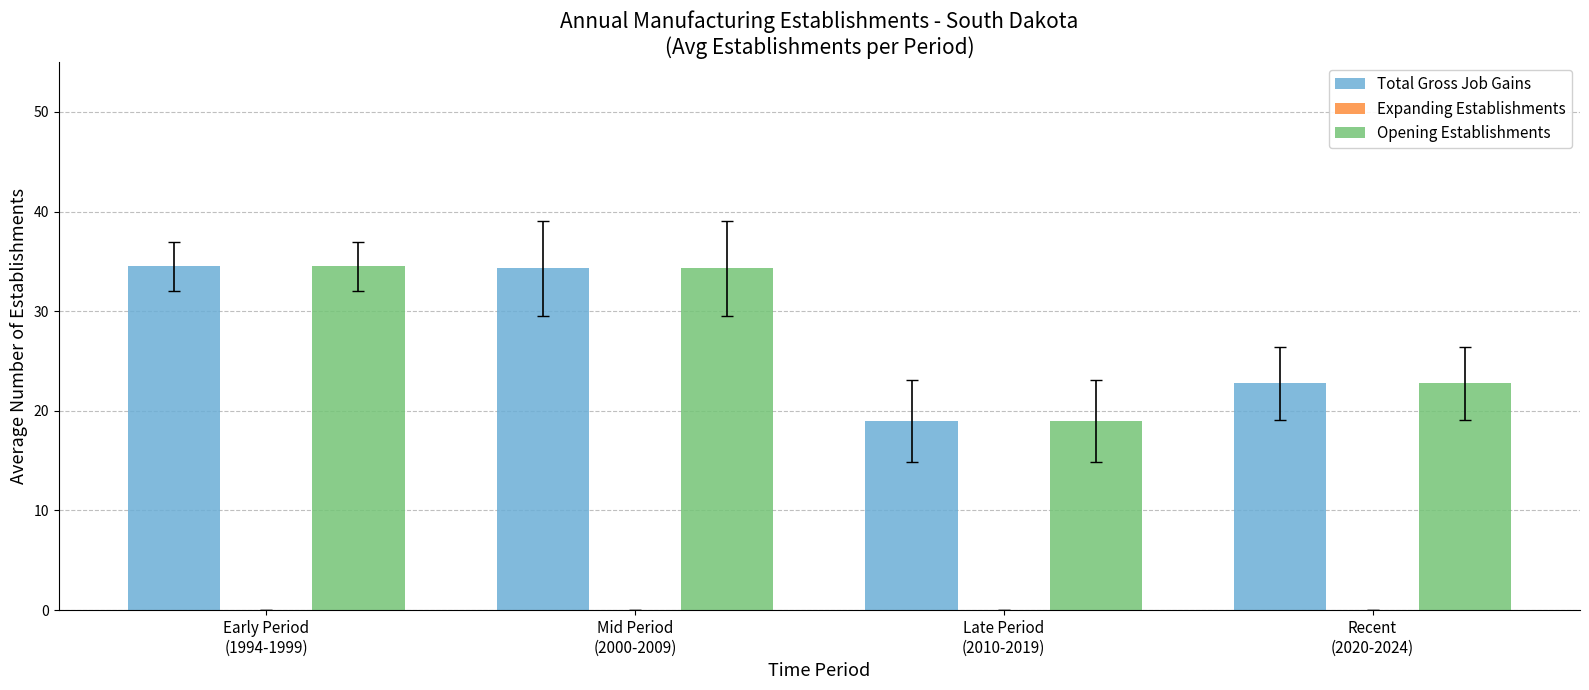

What is the difference between the maximum and minimum values in the Total Gross Job Gains series?

15.5